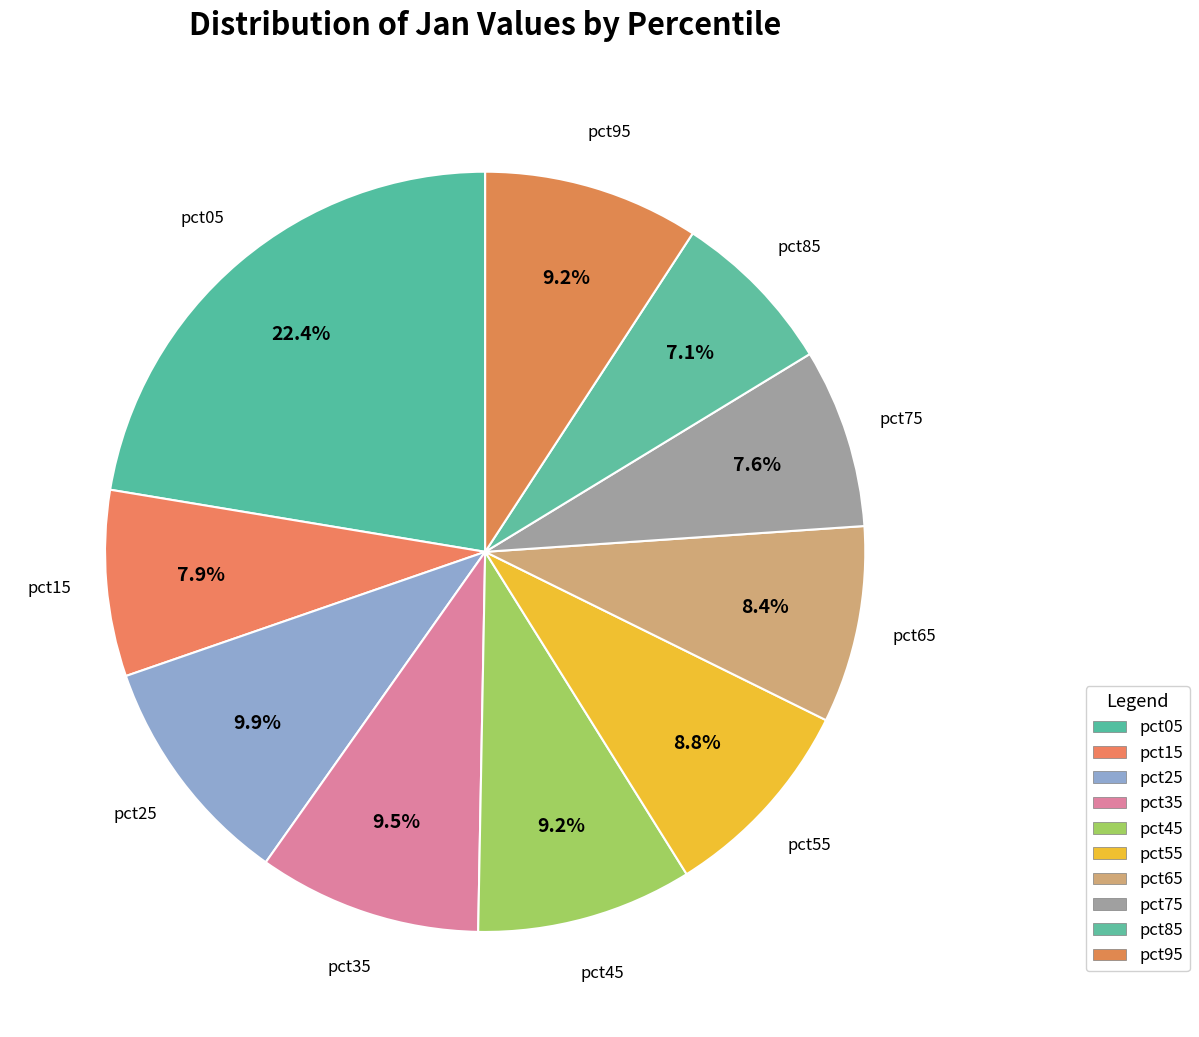

Does pct15 represent more than half of the total?

No